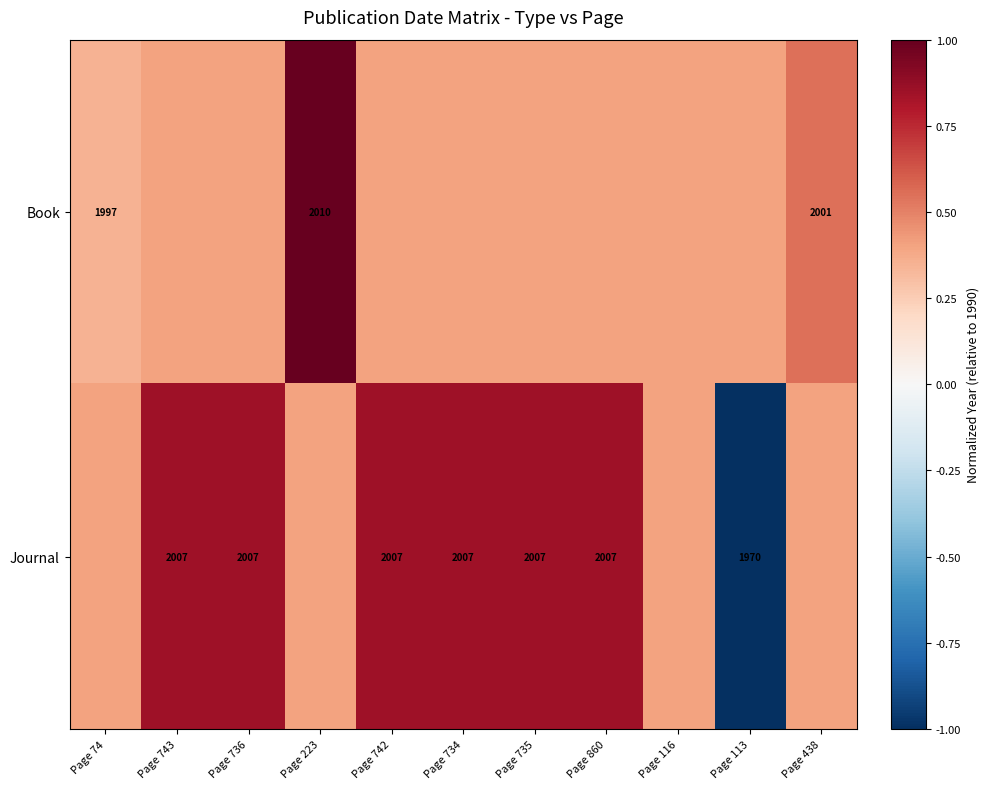

True or false: Journal has a value of 1970.0 at Page 113.

True